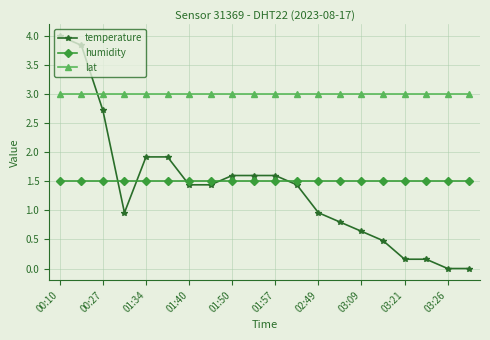

What is the difference between the maximum and second lowest values in the temperature series?

4.0